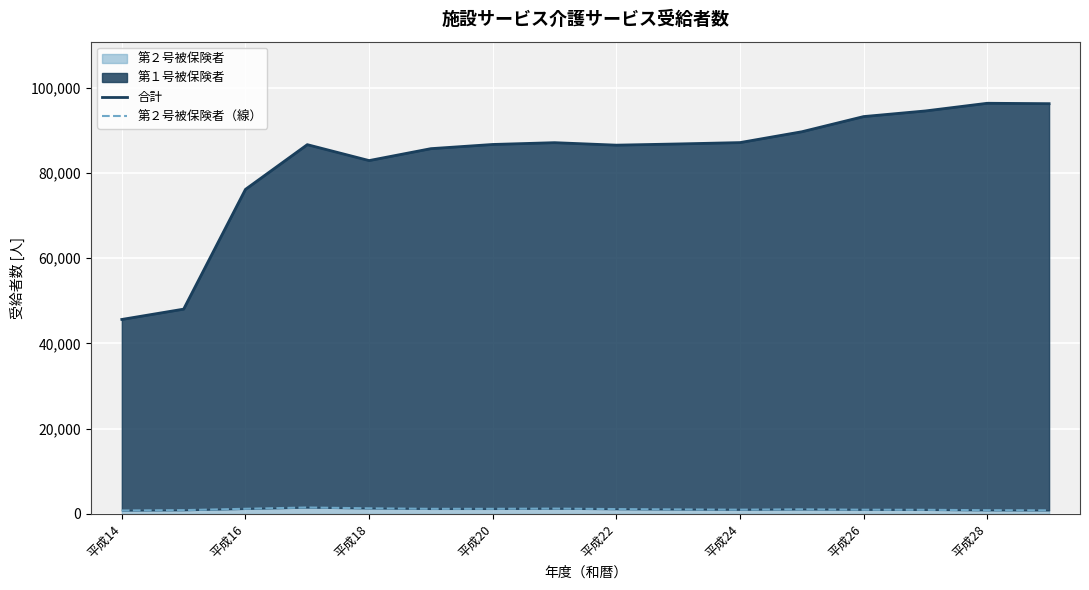

Reading left to right, what are all the values shown in this chart?

合計: 45626	48045	76139	86628	82894	85690	86671	87095	86511	86793	87113	89653	93215	94537	96336	96241
第２号被保険者（線）: 813	900	1210	1517	1325	1201	1202	1254	1146	1070	1006	1089	994	976	882	855